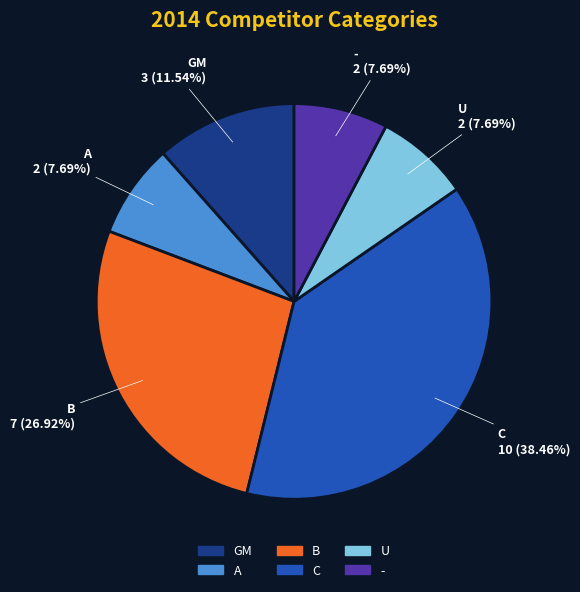

True or false: C accounts for 47% of the total.

False